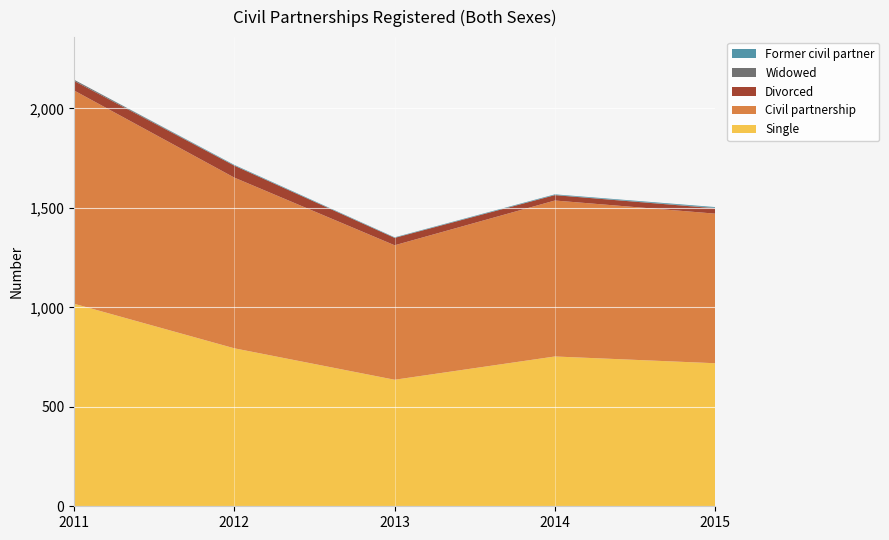

Reading right to left, list all the values displayed in this chart.

Single: 2015=719	2014=753	2013=636	2012=794	2011=1018
Civil partnership: 2015=752	2014=784	2013=676	2012=858	2011=1072
Divorced: 2015=27	2014=27	2013=37	2012=60	2011=48
Widowed: 2015=2	2014=1	2013=1	2012=1	2011=6
Former civil partner: 2015=4	2014=3	2013=2	2012=3	2011=0